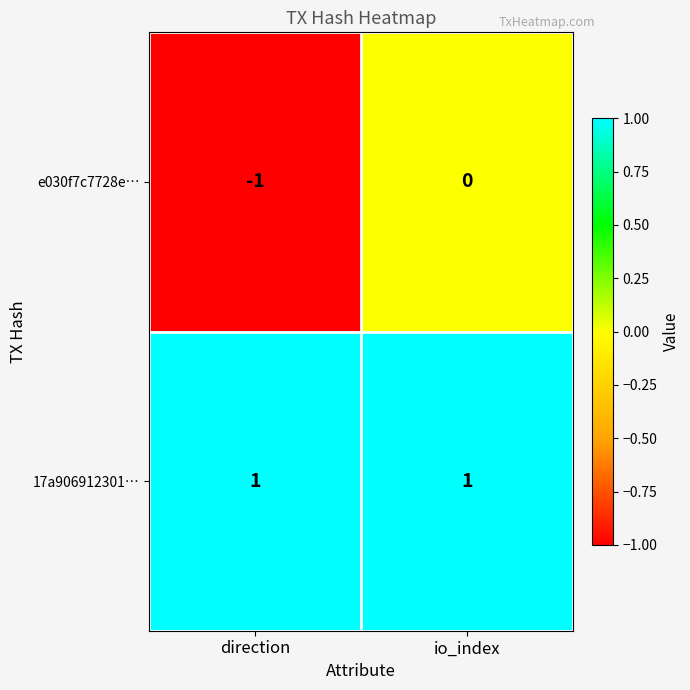

What is the maximum value shown in the chart?

1